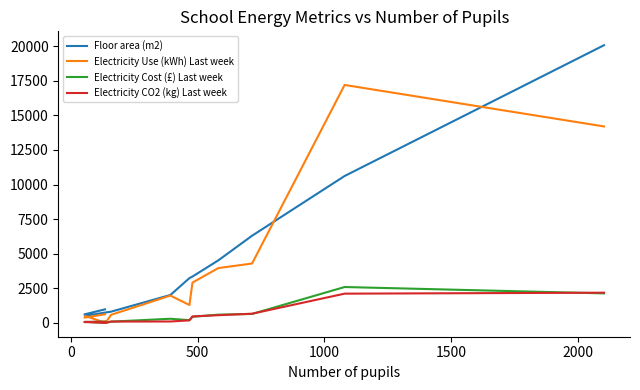

What are all the series names shown in the legend?

Floor area (m2), Electricity Use (kWh) Last week, Electricity Cost (£) Last week, Electricity CO2 (kg) Last week